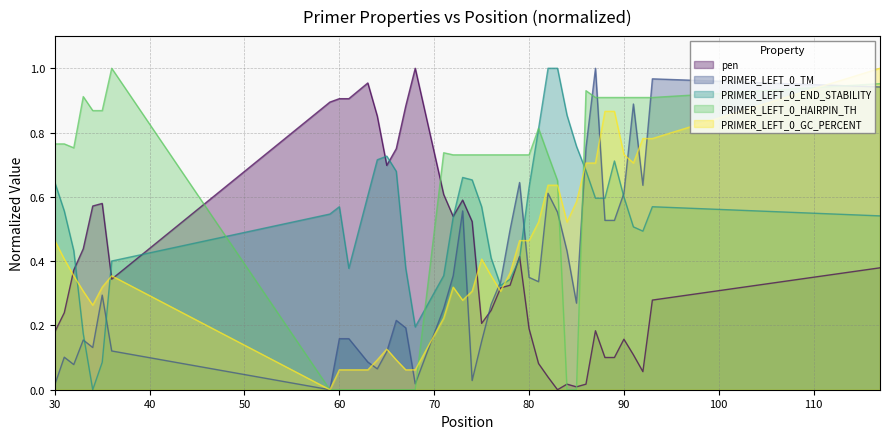

How many interior local valleys does the PRIMER_LEFT_0_GC_PERCENT series have?

6